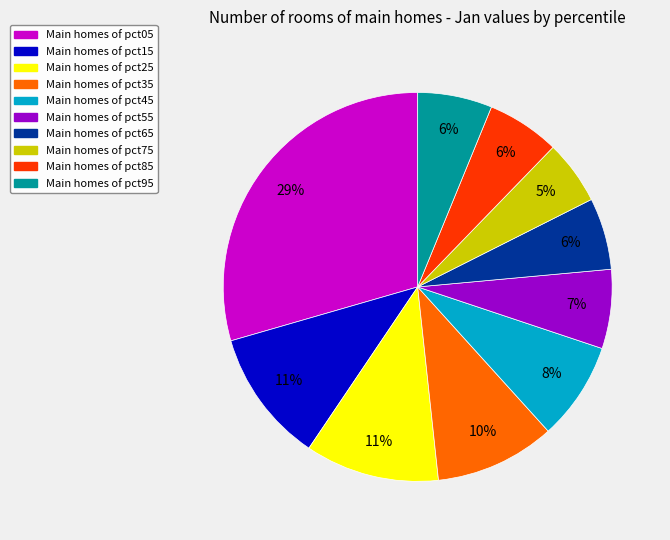

Does any single category account for the majority?

No